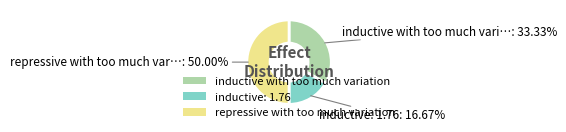

Which category has the biggest portion of the pie?

repressive with too much variation